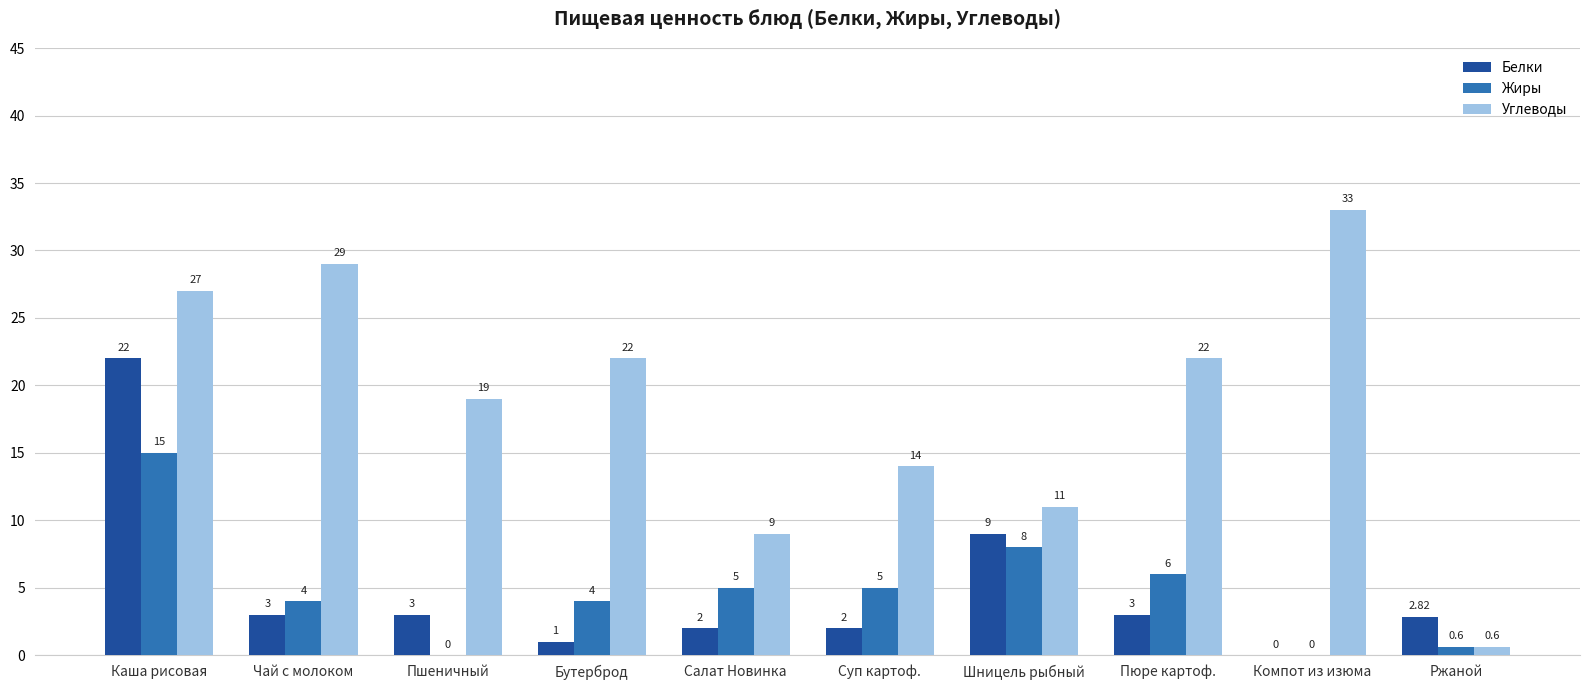

How many positive values does the Белки series have?

9